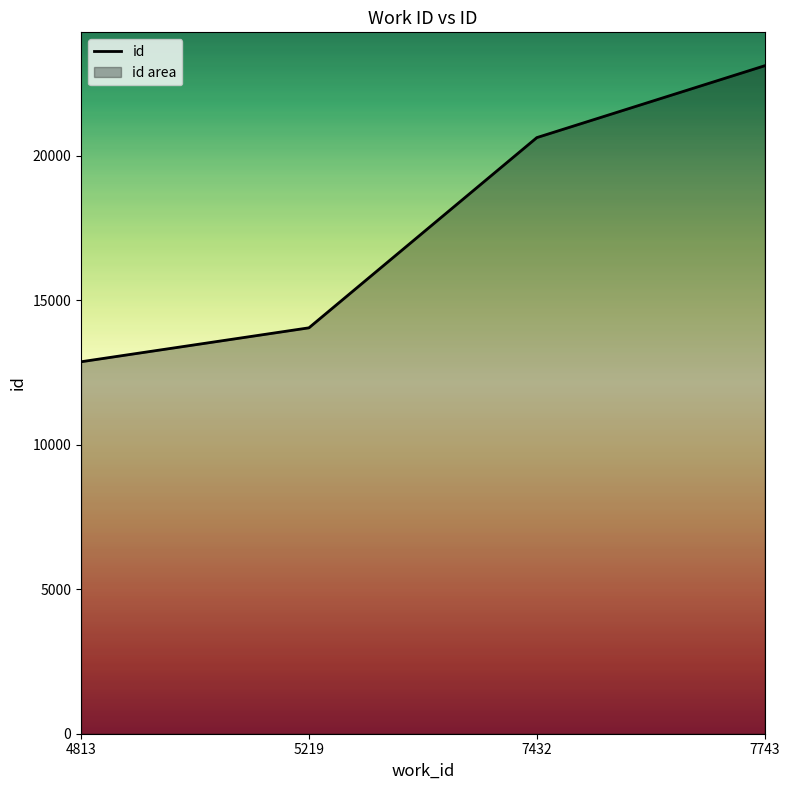

What is the difference between the values at 7743 and 5219?

9067